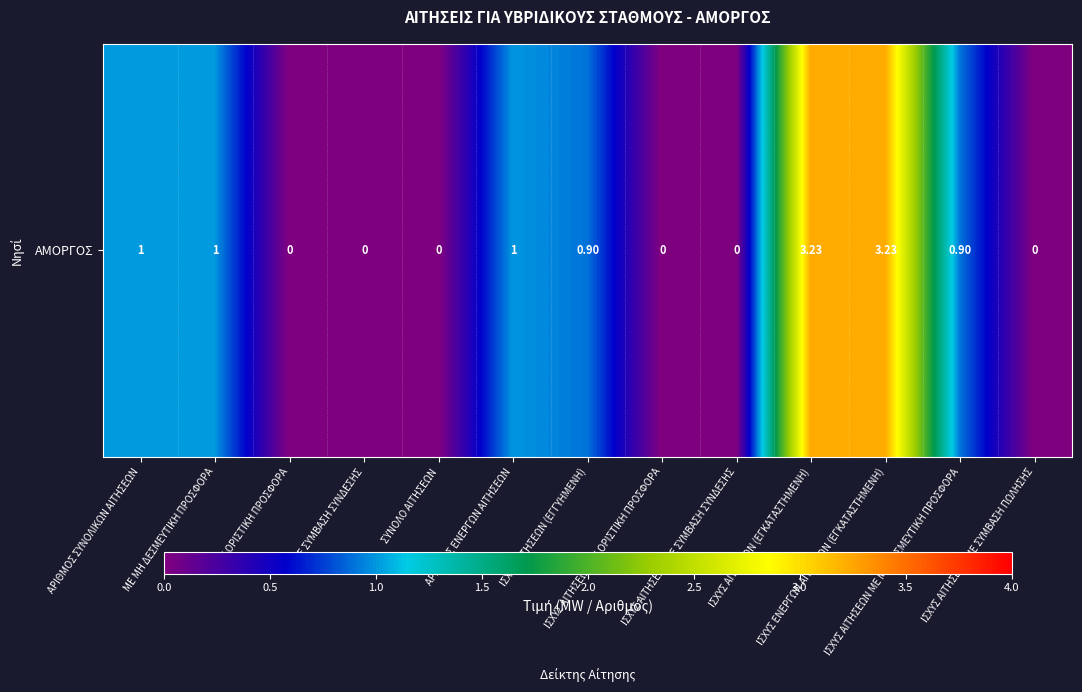

How many series are shown in this chart?

1